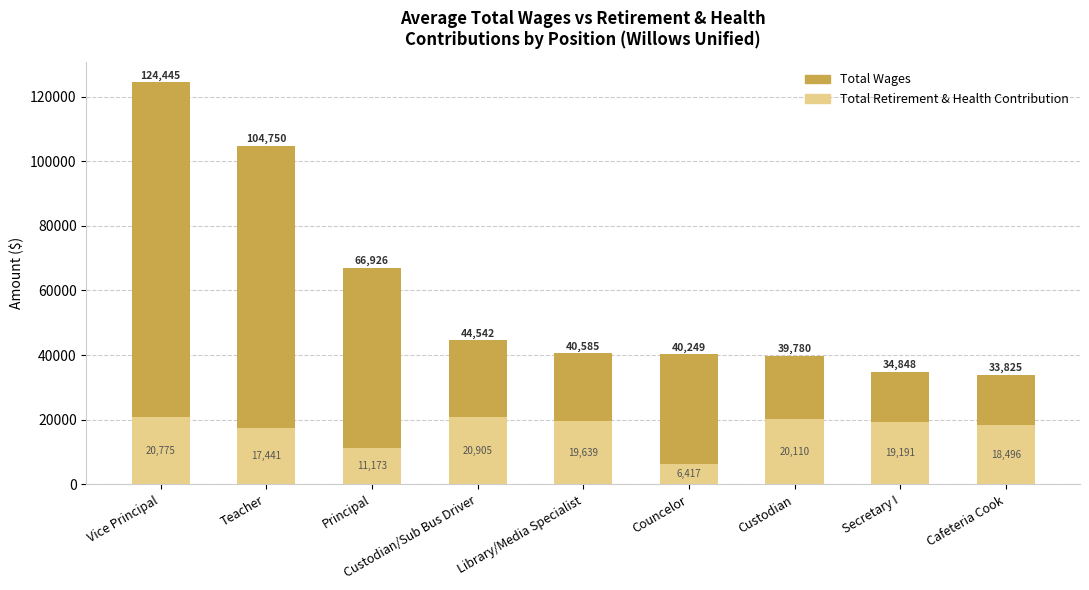

Which series has the largest range (max minus min)?

Total Wages